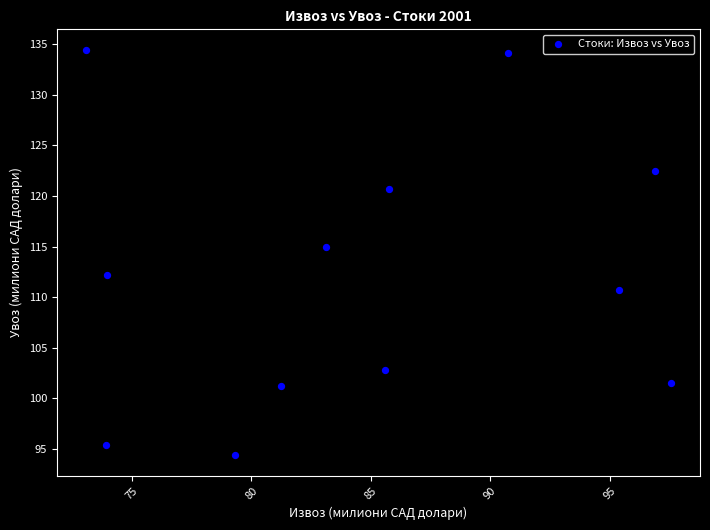

What Y value in the scatter plot is closest to 114?

115.0